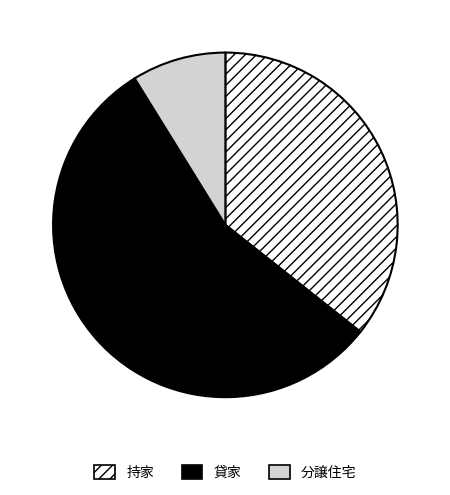

Does 分譲住宅 represent more than half of the total?

No